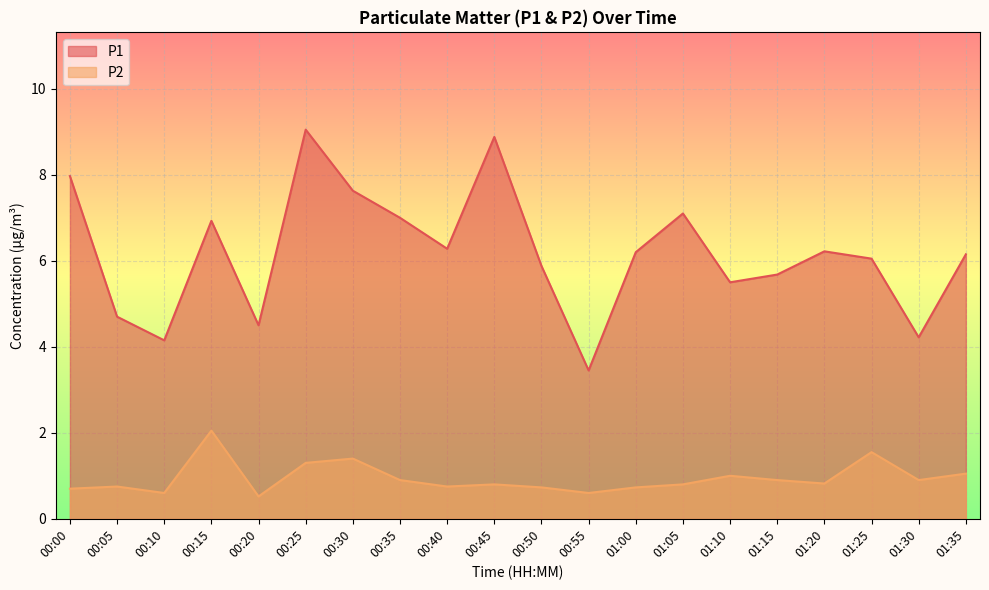

True or false: P2 and P1 cross at least once.

False